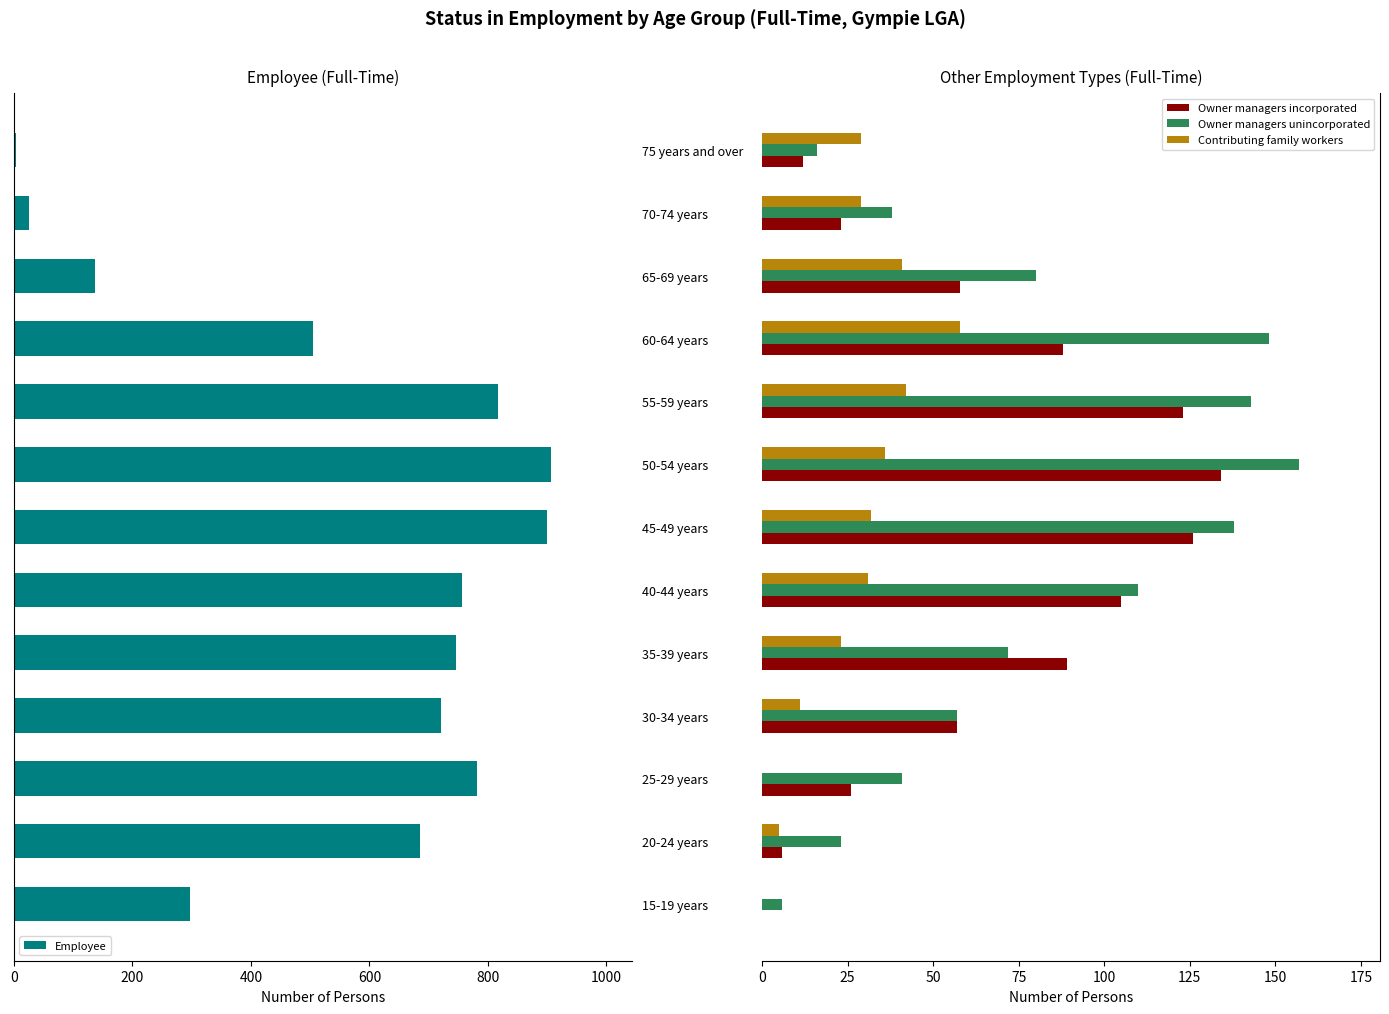

What is the sum of all Contributing family workers values?

337